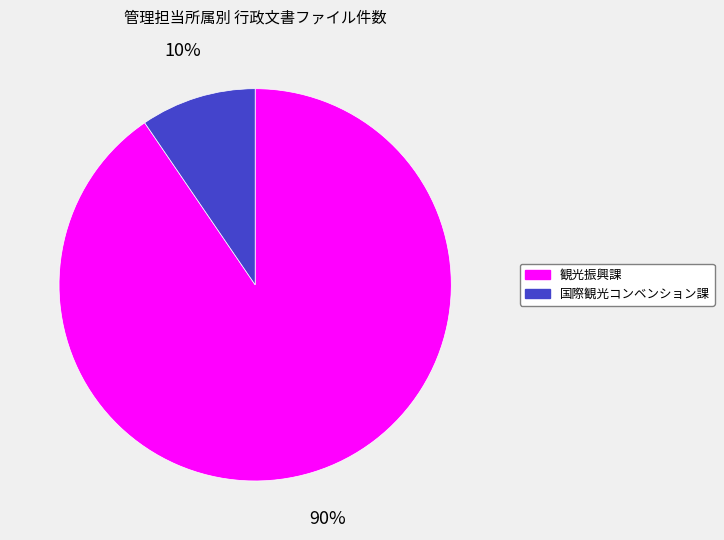

To the nearest percent, what is the average slice percentage?

50%